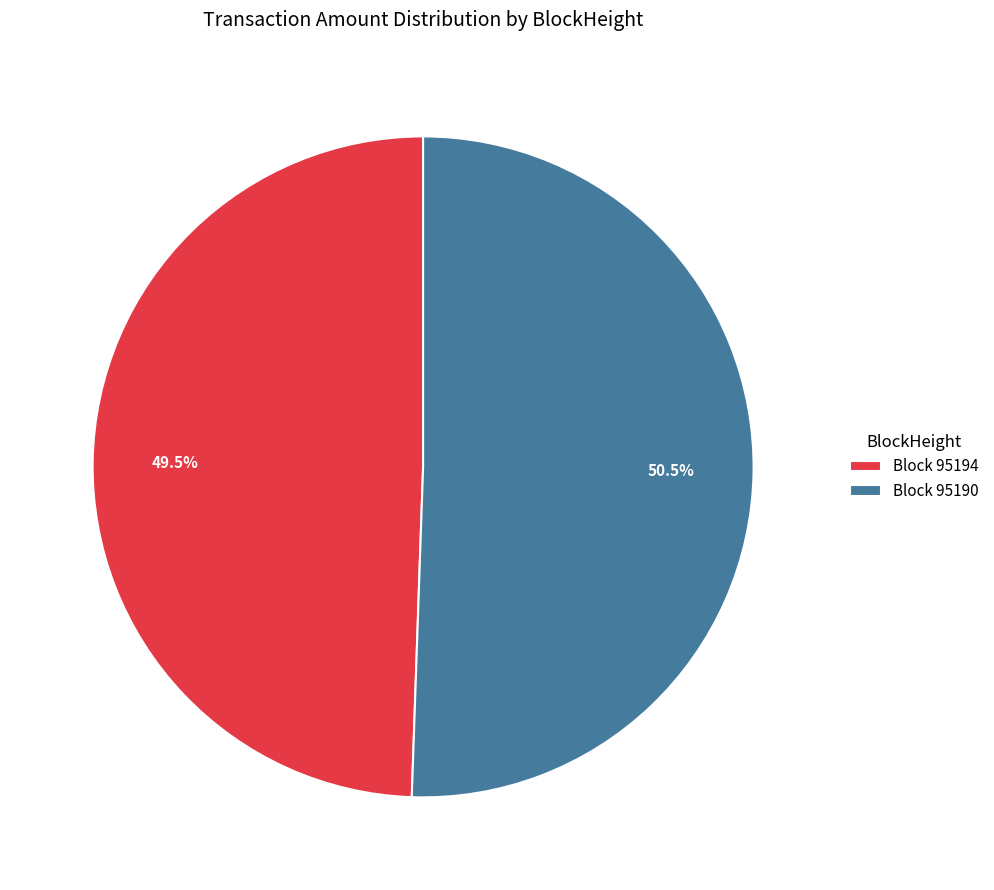

The 95194 slice represents 9% of the pie. True or false?

False